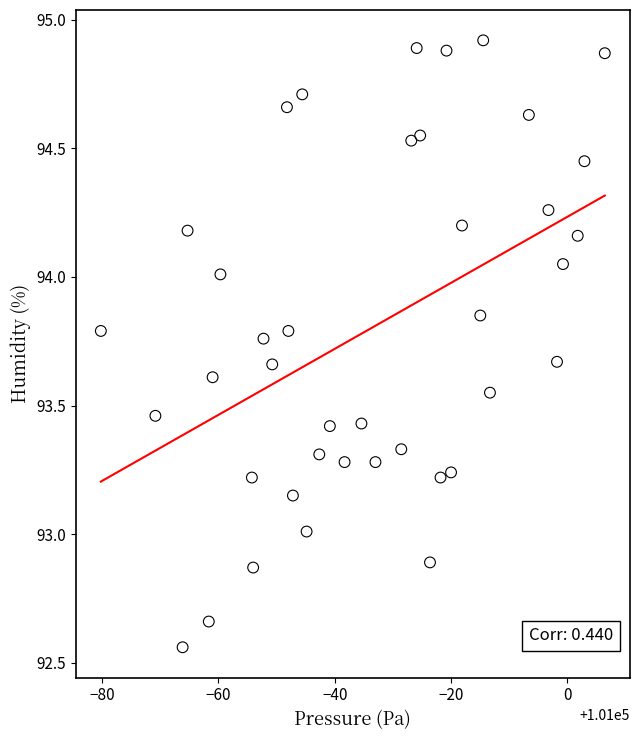

What is the range of Y values (max minus min)?

2.4